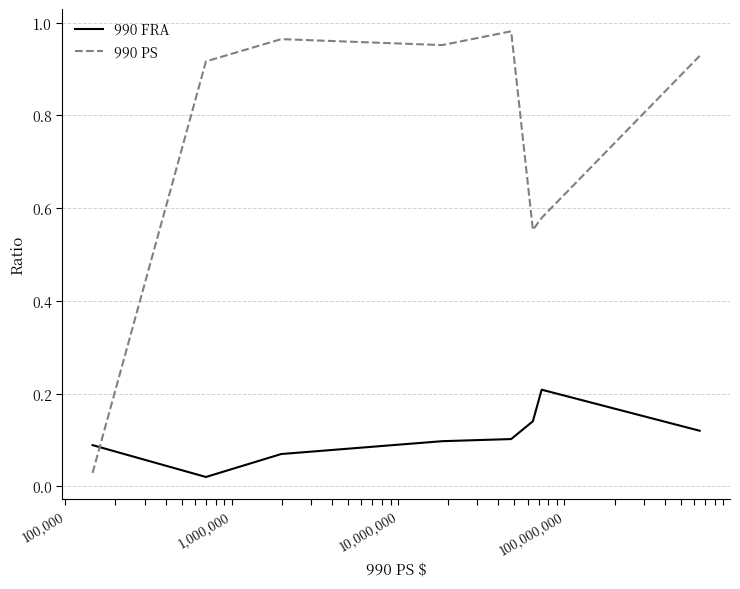

List the series in order of their peak value, highest first.

990 PS, 990 FRA